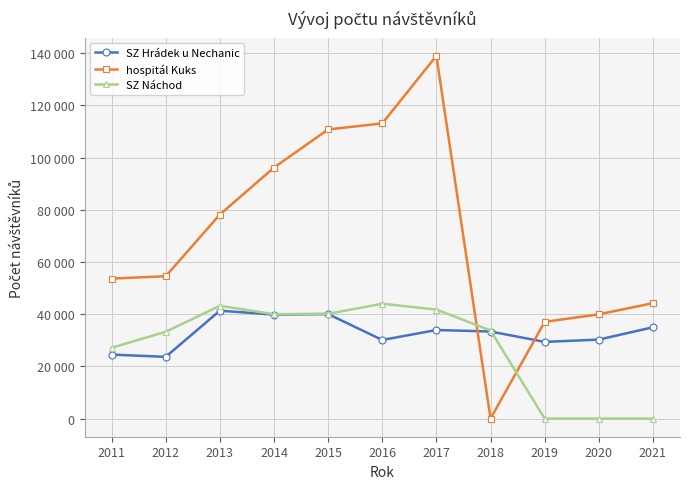

How many values in hospitál Kuks are above zero?

10